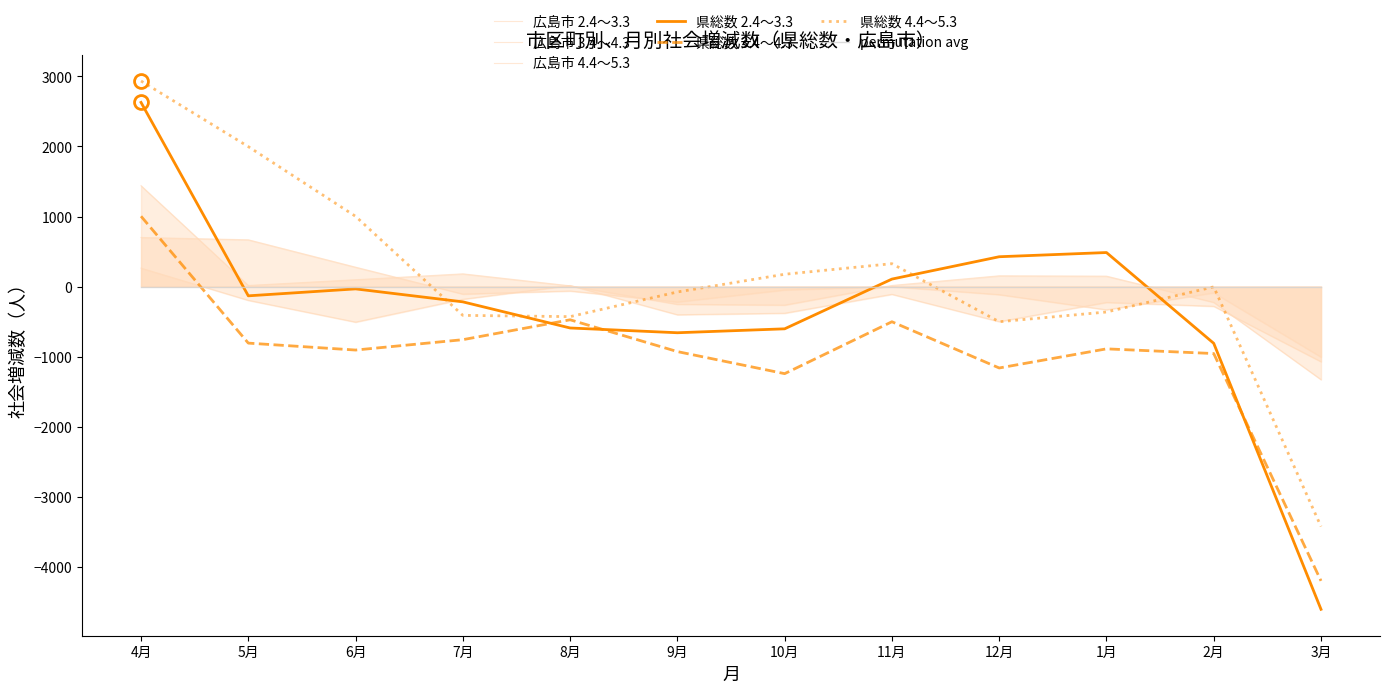

Is it true that 県総数 4.4～5.3 equals 110 at 11月?

False